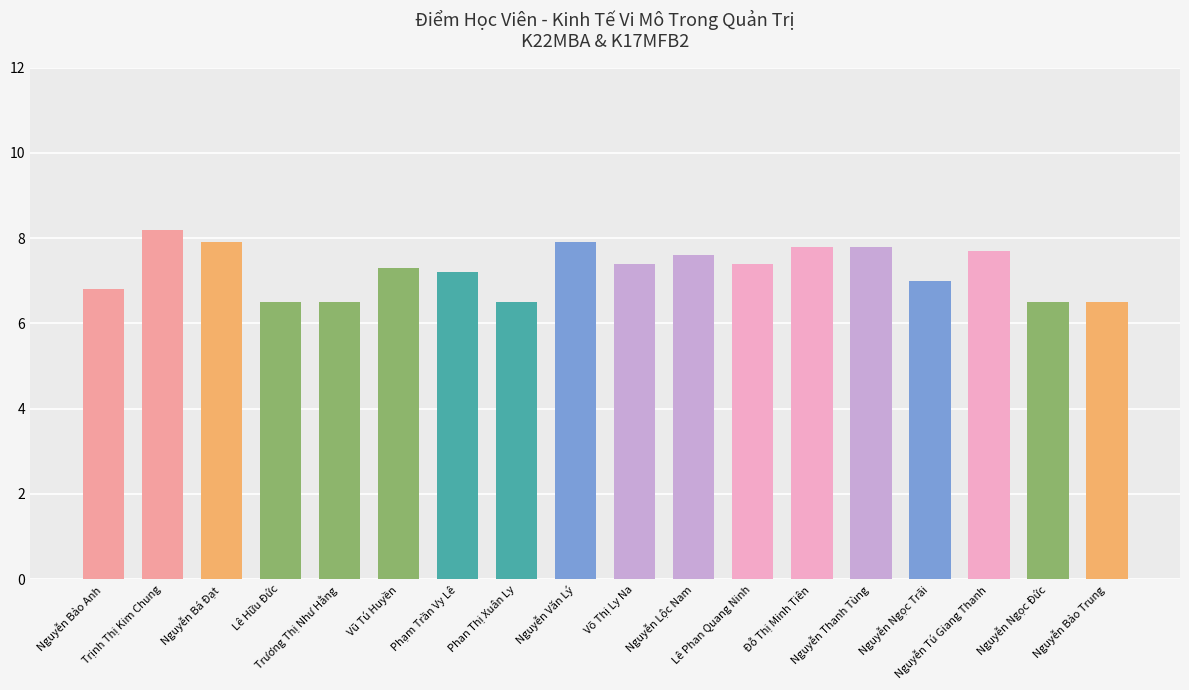

What is the label of the 9th bar from the left?

Nguyễn Văn Lý